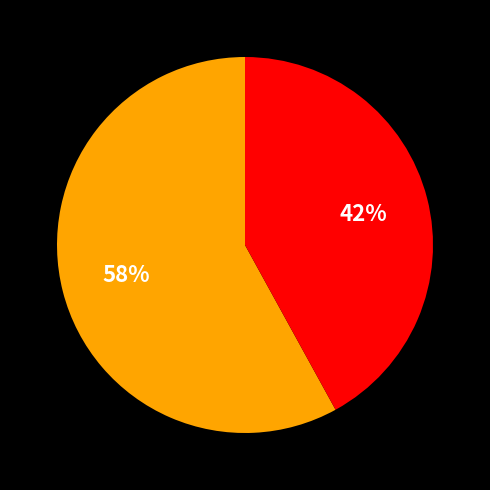

To the nearest percent, what is the average slice percentage?

50%